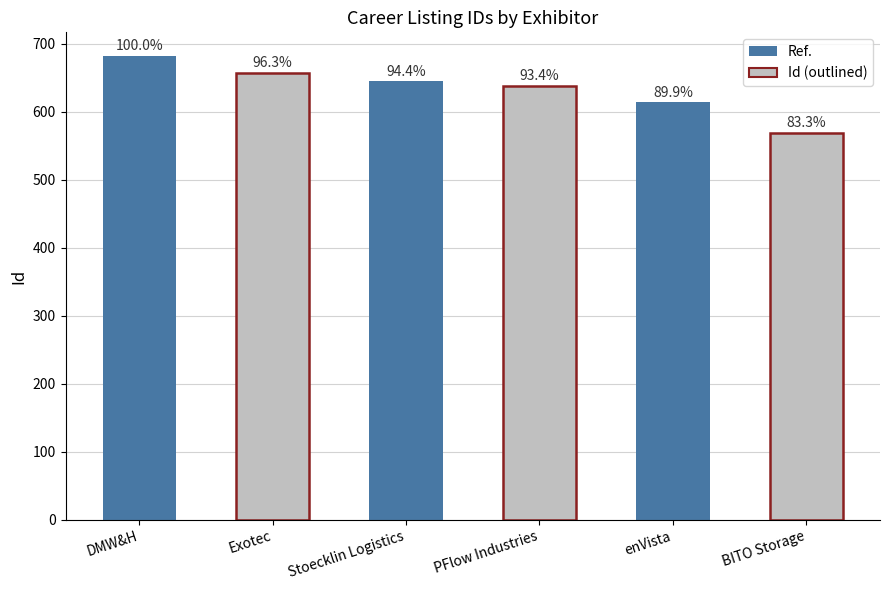

Rank the categories by value from highest to lowest.

DMW&H, Exotec, Stoecklin Logistics, PFlow Industries, enVista, BITO Storage